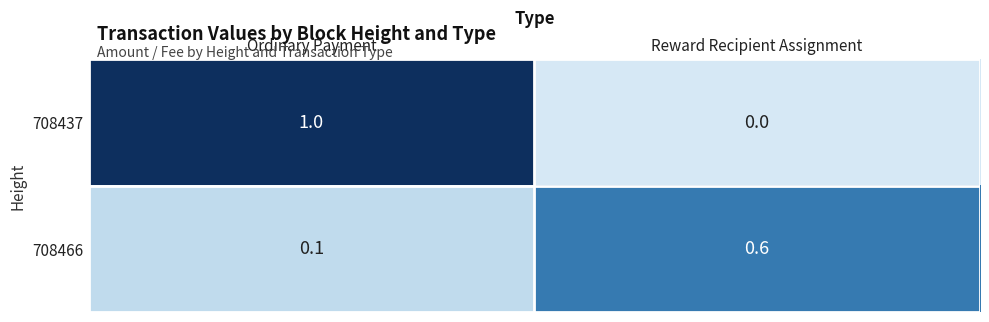

Is it true that 708466 equals 0.6 at Reward Recipient Assignment?

True